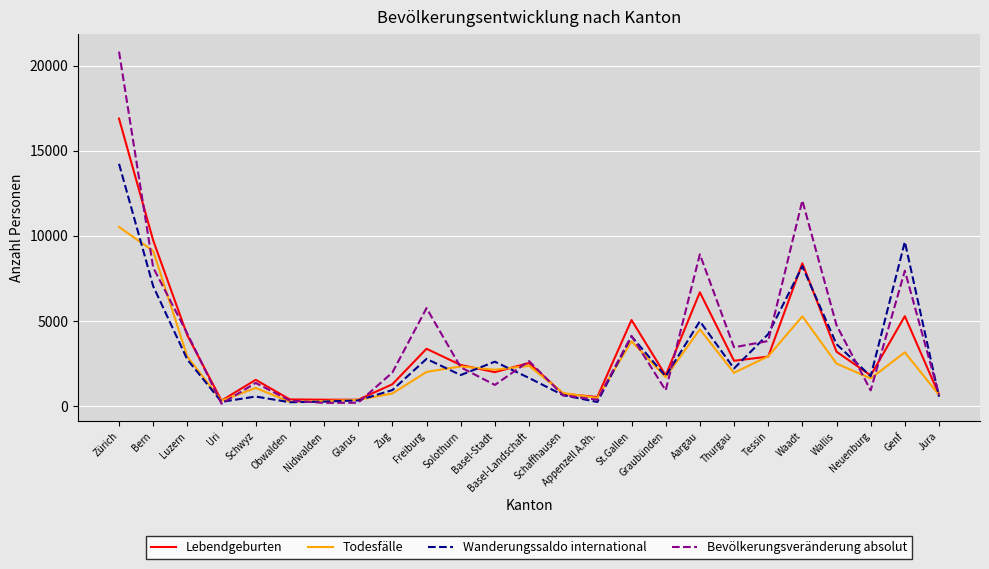

The value of Bevölkerungsveränderung absolut at Bern is 8137. True or false?

True